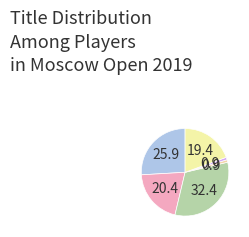

What is the largest slice in the pie chart?

FM